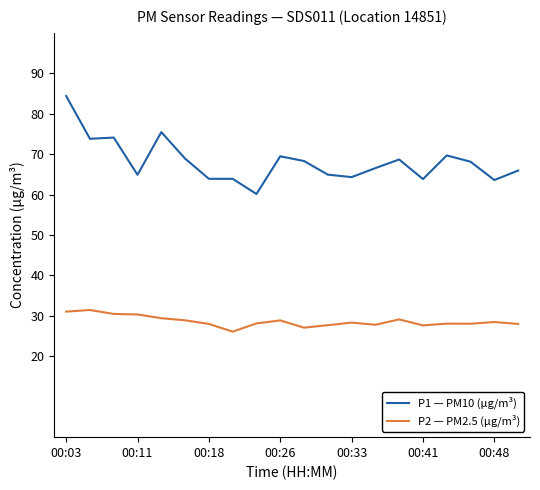

True or false: P2 — PM2.5 (µg/m³) and P1 — PM10 (µg/m³) cross at least once.

False